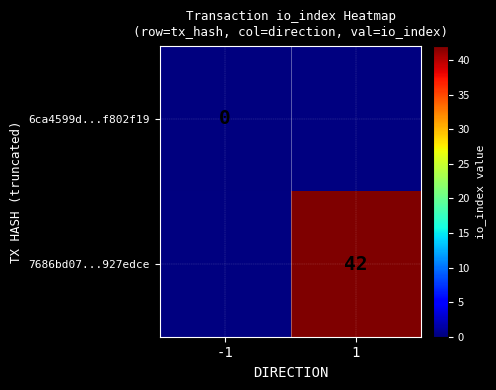

At which label does 7686bd07...927edce reach its minimum?

-1